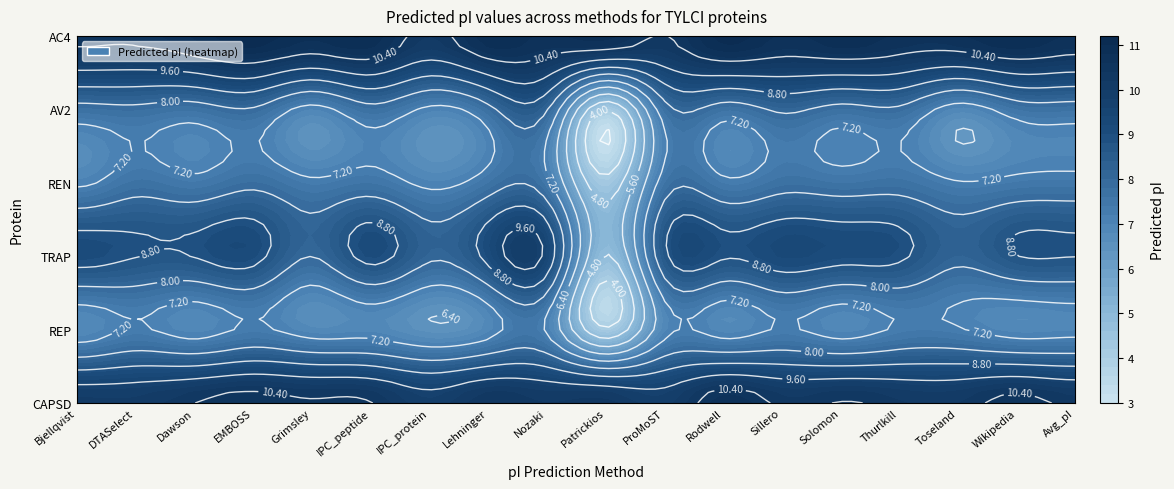

Is it true that Thurlkill equals 4.5 at CAPSD?

False